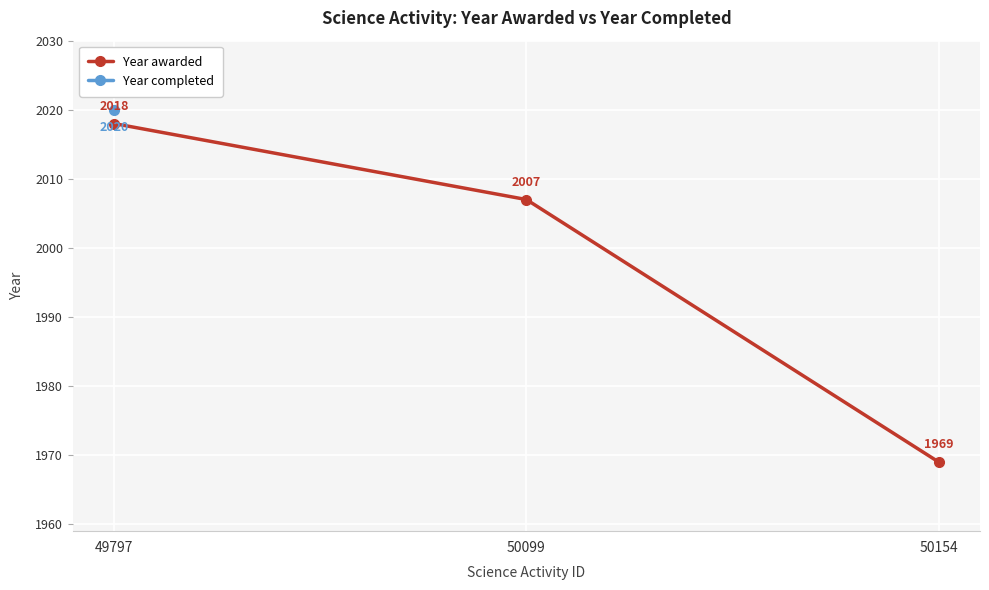

Rank the categories by value from highest to lowest.

49797, 50099, 50154